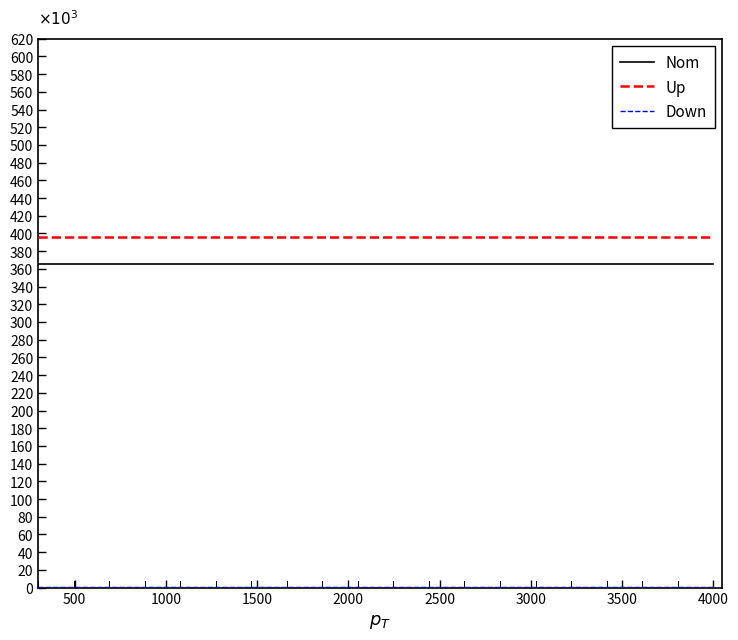

Is it true that Nom equals 527096.2 at 4000?

False